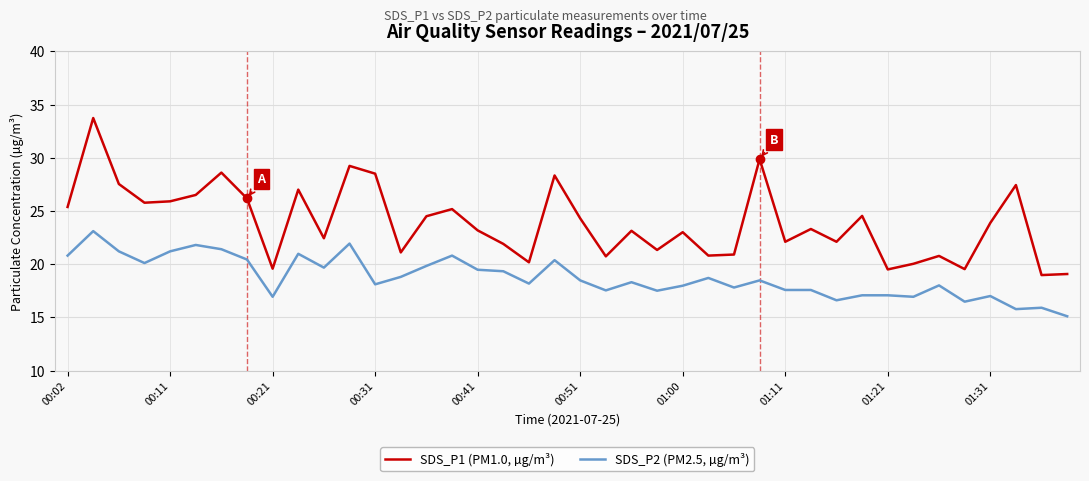

True or false: SDS_P2 (PM2.5, µg/m³) and SDS_P1 (PM1.0, µg/m³) cross at least once.

False